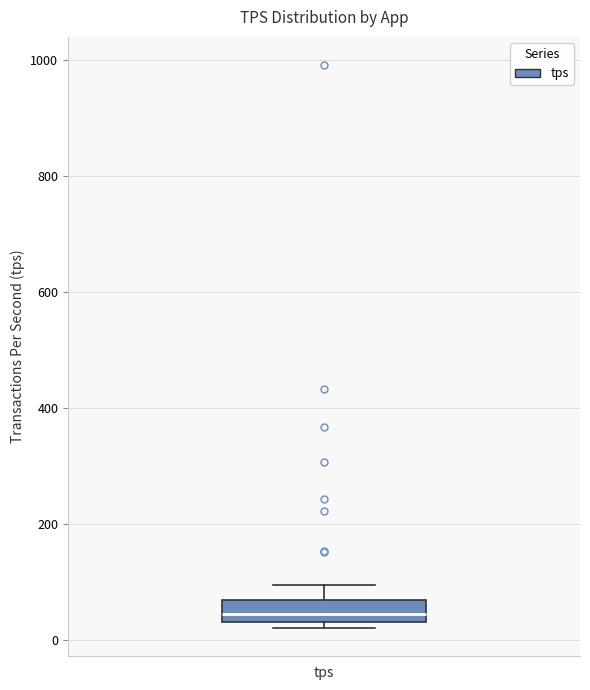

Read this box plot against the y-axis: the position of the median line, the range covered by the box, and the ends of both whiskers. The values are not printed on the chart, so give them approximately, as read against the axis.

median 40 (inside the box), box 40 to 60, whiskers 20 to 100